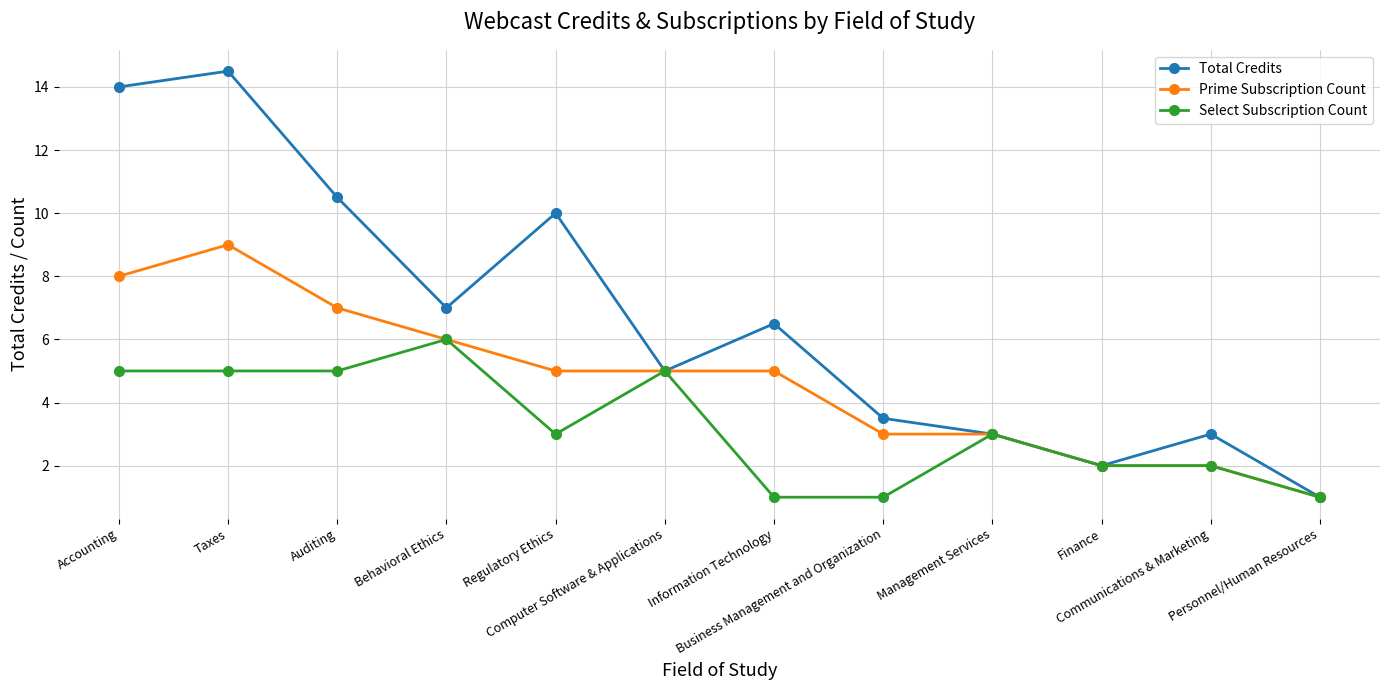

Which label corresponds to the largest value in the chart?

Taxes